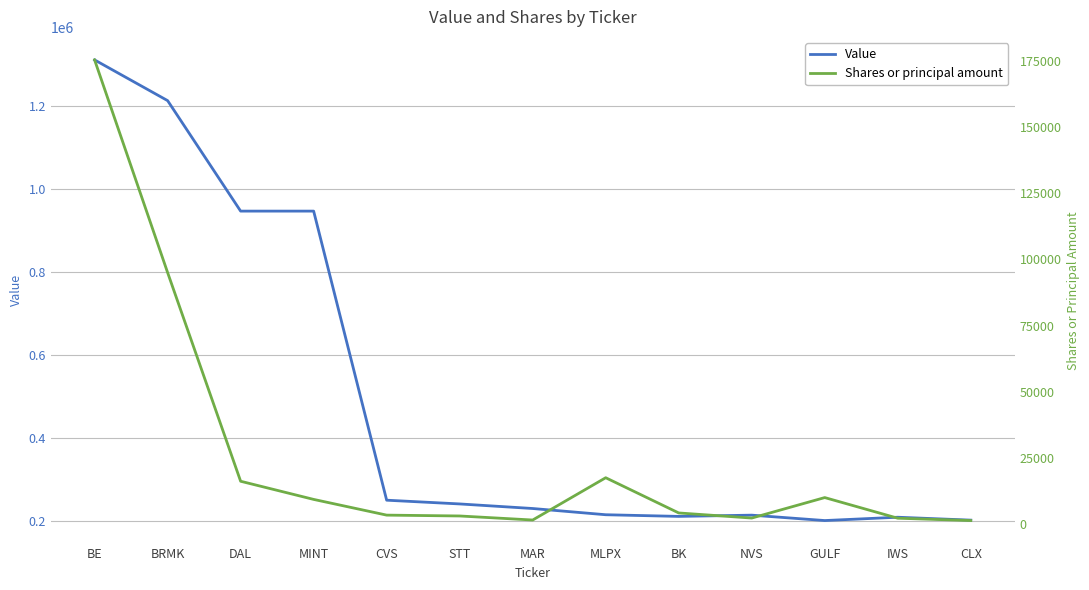

At which category does Shares or principal amount reach its first local peak?

MLPX